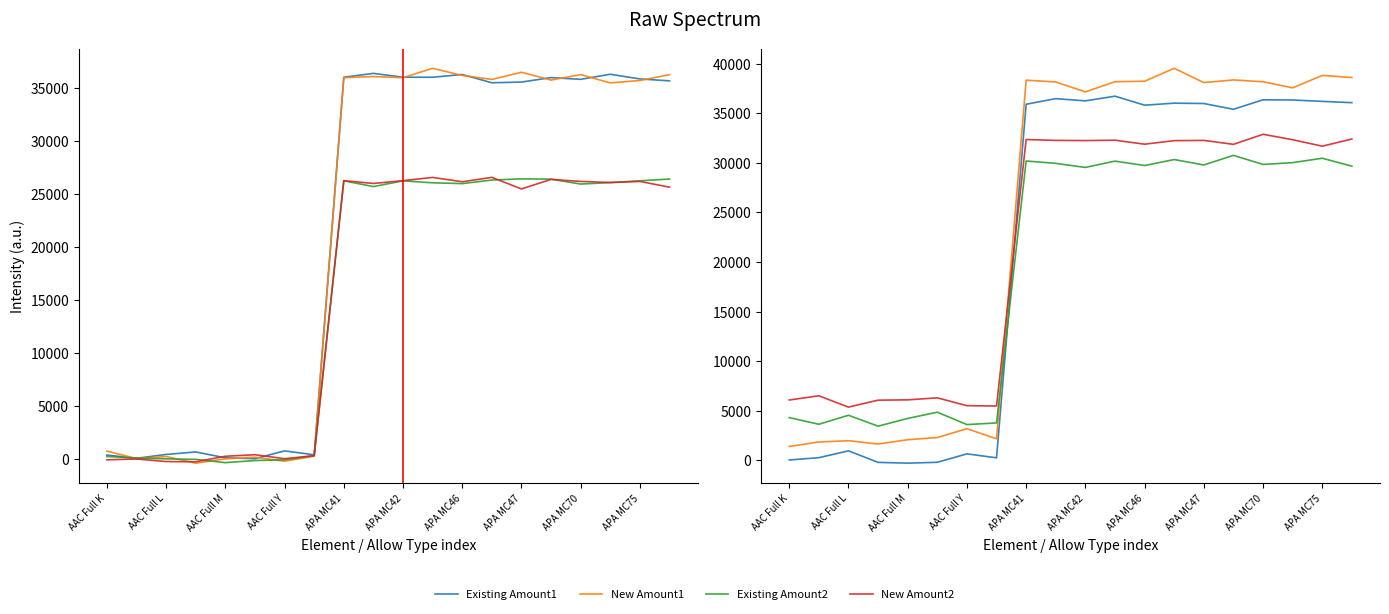

How many lines are shown in the chart?

4